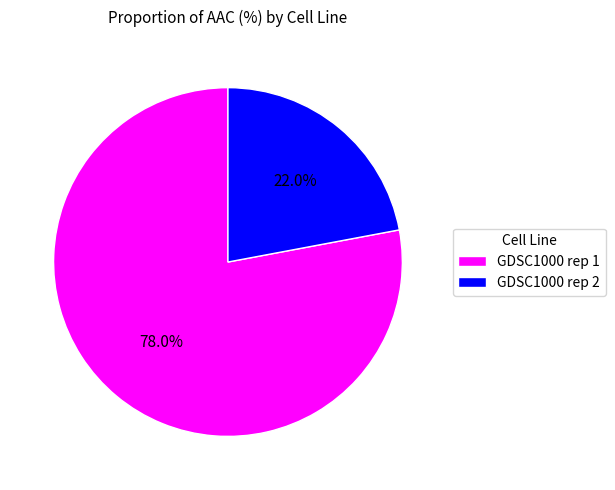

Is GDSC1000 rep 2 the majority of the pie?

No